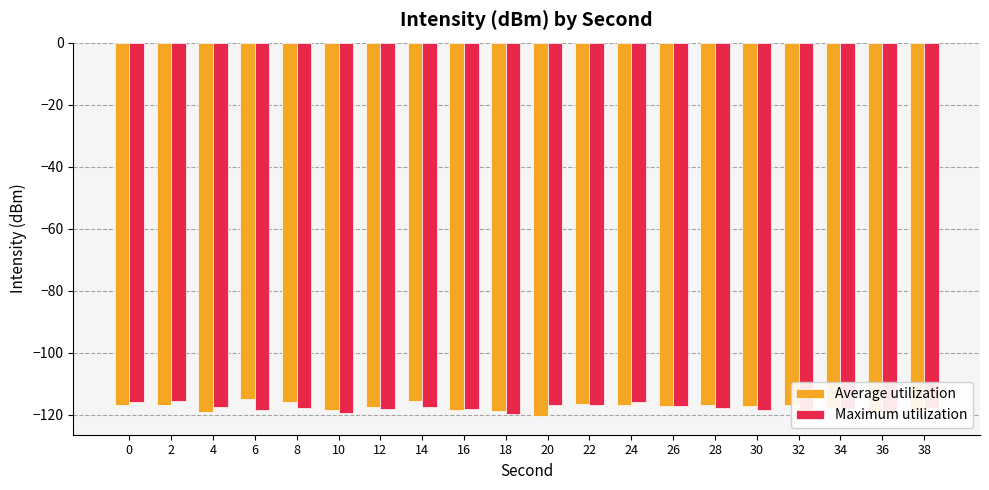

How many data points does each series have?

20